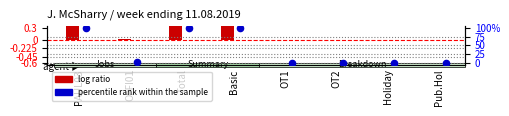

Which series has the largest Y range (max minus min)?

percentile rank within the sample